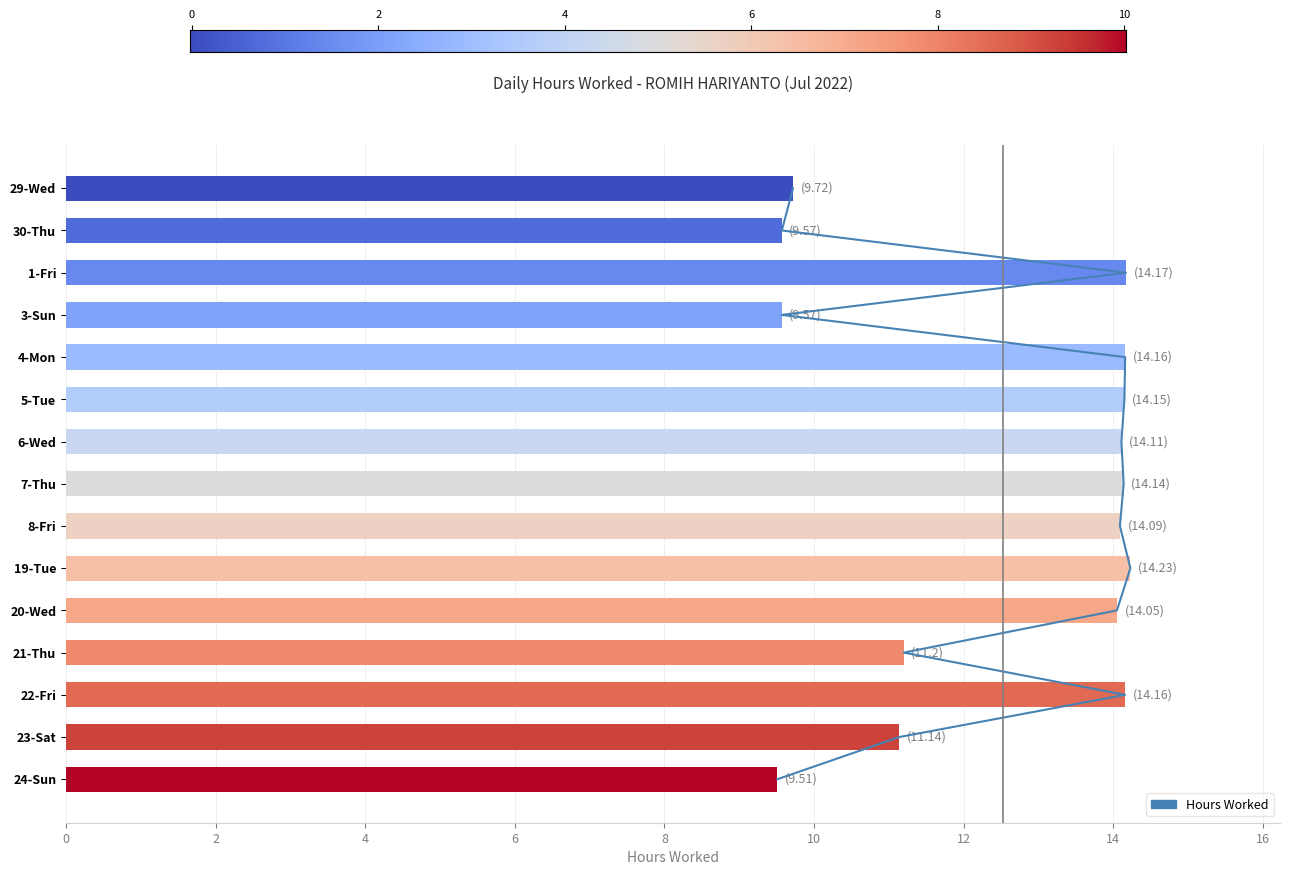

Where does the data first go above 14?

1-Fri